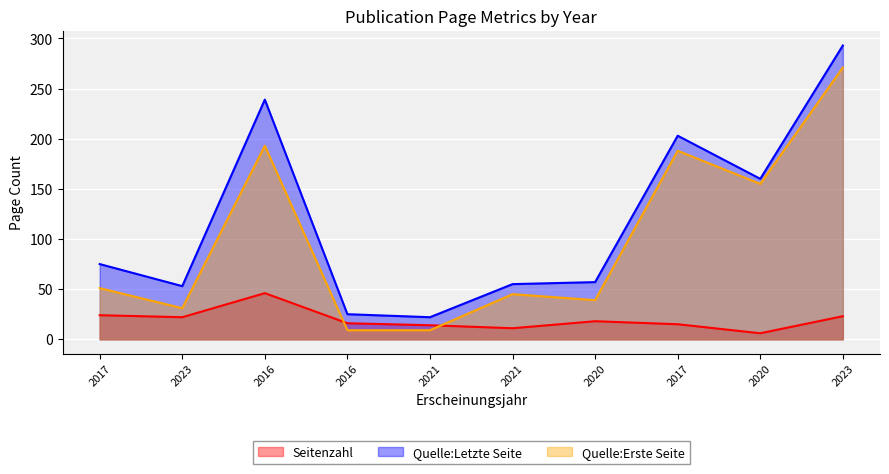

At which label does Seitenzahl reach its peak?

2016